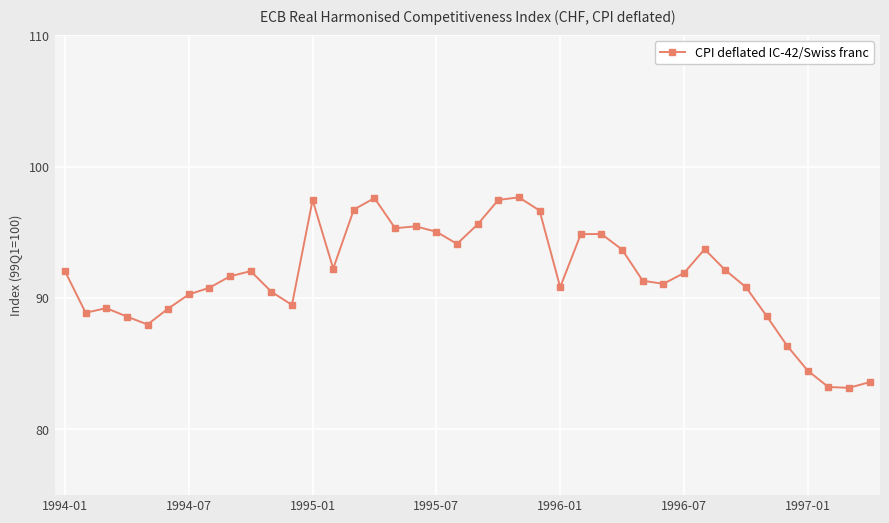

What is the smallest value displayed?

83.2